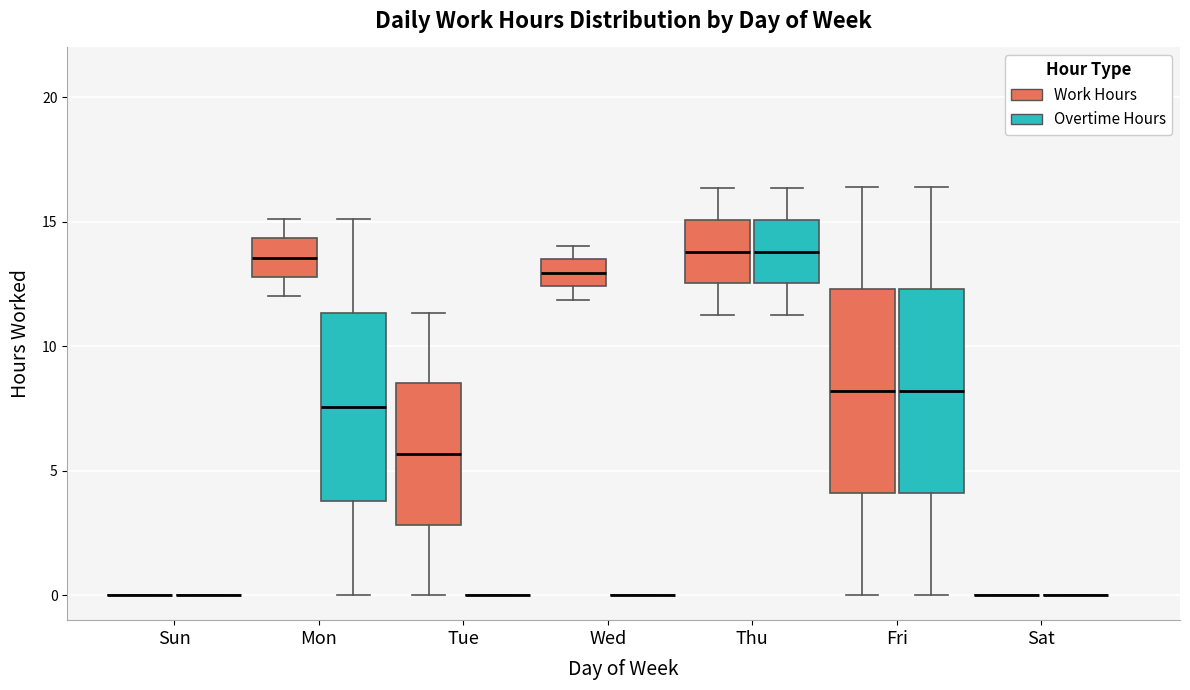

Reading left to right, transcribe this box plot: for each box, give where its median line is, the range the box spans, and where its two whiskers end, as read against the y-axis. The values are not printed on the chart, so give them approximately, as read against the axis.

Sun (Work Hours): box collapsed to a line at 0.0, whiskers 0.0 to 0.0
Sun (Overtime Hours): box collapsed to a line at 0.0, whiskers 0.0 to 0.0
Mon (Work Hours): median 13.5, box 13.0 to 14.5, whiskers 12.0 to 15.0
Mon (Overtime Hours): median 7.5, box 4.0 to 11.5, whiskers 0.0 to 15.0
Tue (Work Hours): median 5.5, box 3.0 to 8.5, whiskers 0.0 to 11.5
Tue (Overtime Hours): box collapsed to a line at 0.0, whiskers 0.0 to 0.0
Wed (Work Hours): median 13.0, box 12.5 to 13.5, whiskers 12.0 to 14.0
Wed (Overtime Hours): box collapsed to a line at 0.0, whiskers 0.0 to 0.0
Thu (Work Hours): median 14.0, box 12.5 to 15.0, whiskers 11.5 to 16.5
Thu (Overtime Hours): median 14.0, box 12.5 to 15.0, whiskers 11.5 to 16.5
Fri (Work Hours): median 8.0, box 4.0 to 12.5, whiskers 0.0 to 16.5
Fri (Overtime Hours): median 8.0, box 4.0 to 12.5, whiskers 0.0 to 16.5
Sat (Work Hours): box collapsed to a line at 0.0, whiskers 0.0 to 0.0
Sat (Overtime Hours): box collapsed to a line at 0.0, whiskers 0.0 to 0.0